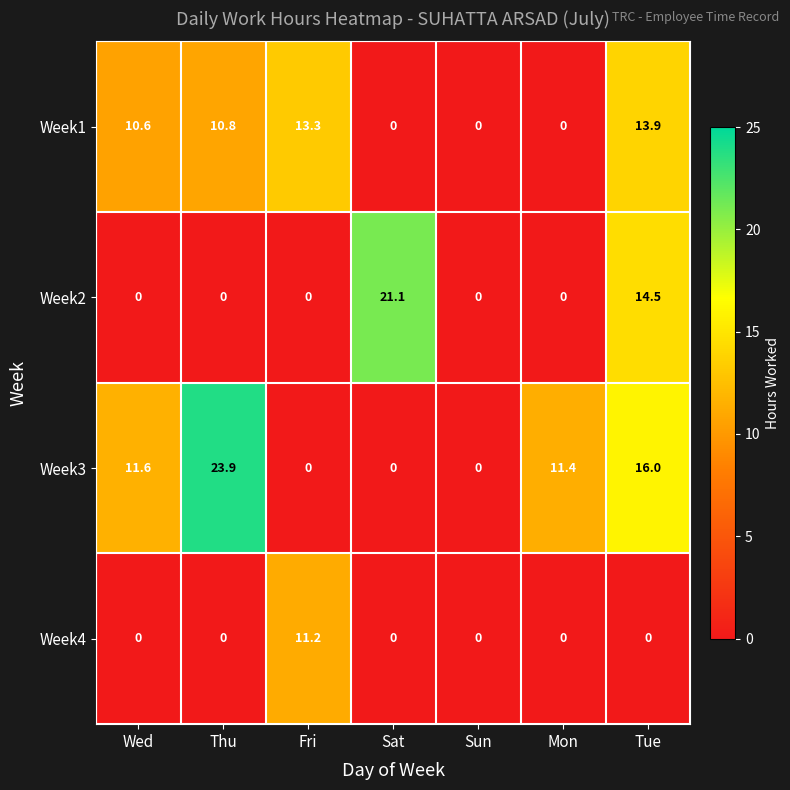

How many distinct data groups are displayed?

4